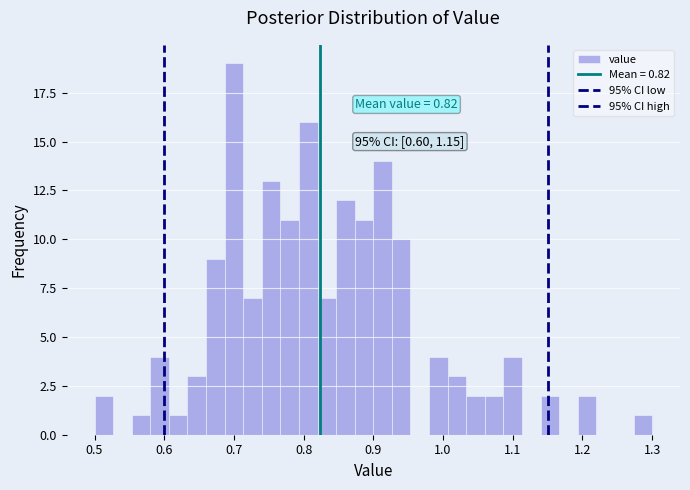

Read against the x-axis, roughly where is the centre of the tallest bar?

0.70